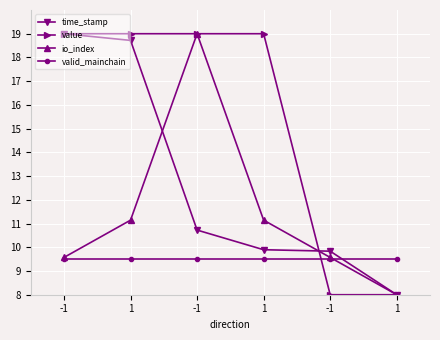

What is the average value of the value series?

15.3